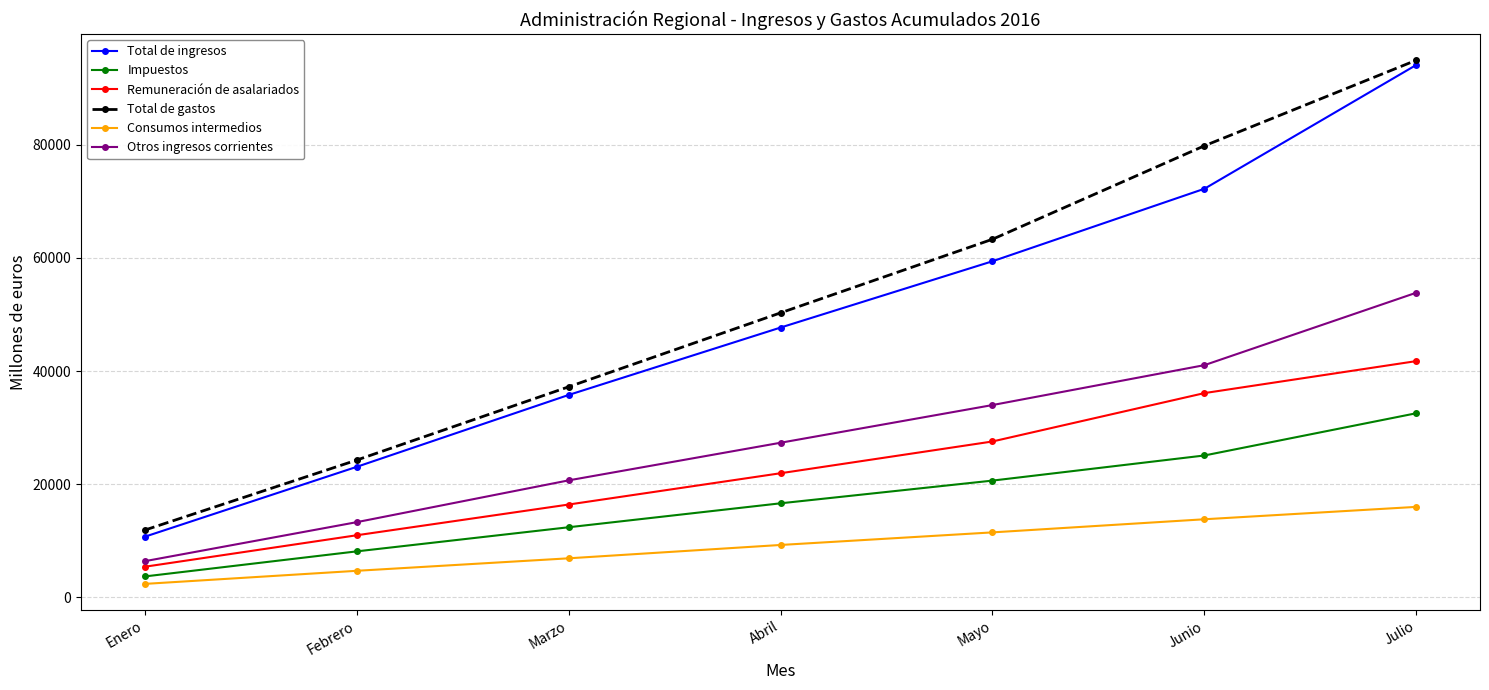

Which series changed the most between Abril and Junio?

Total de gastos